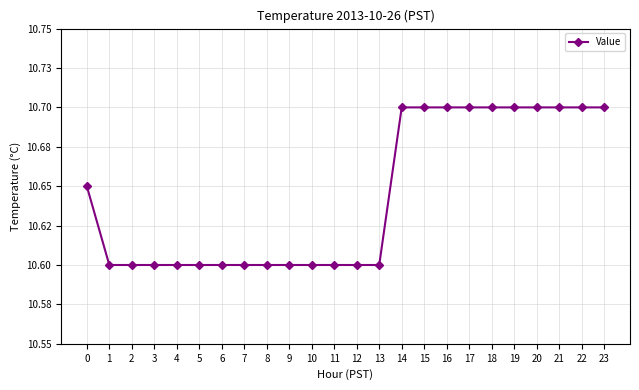

What is the greatest value displayed?

10.7